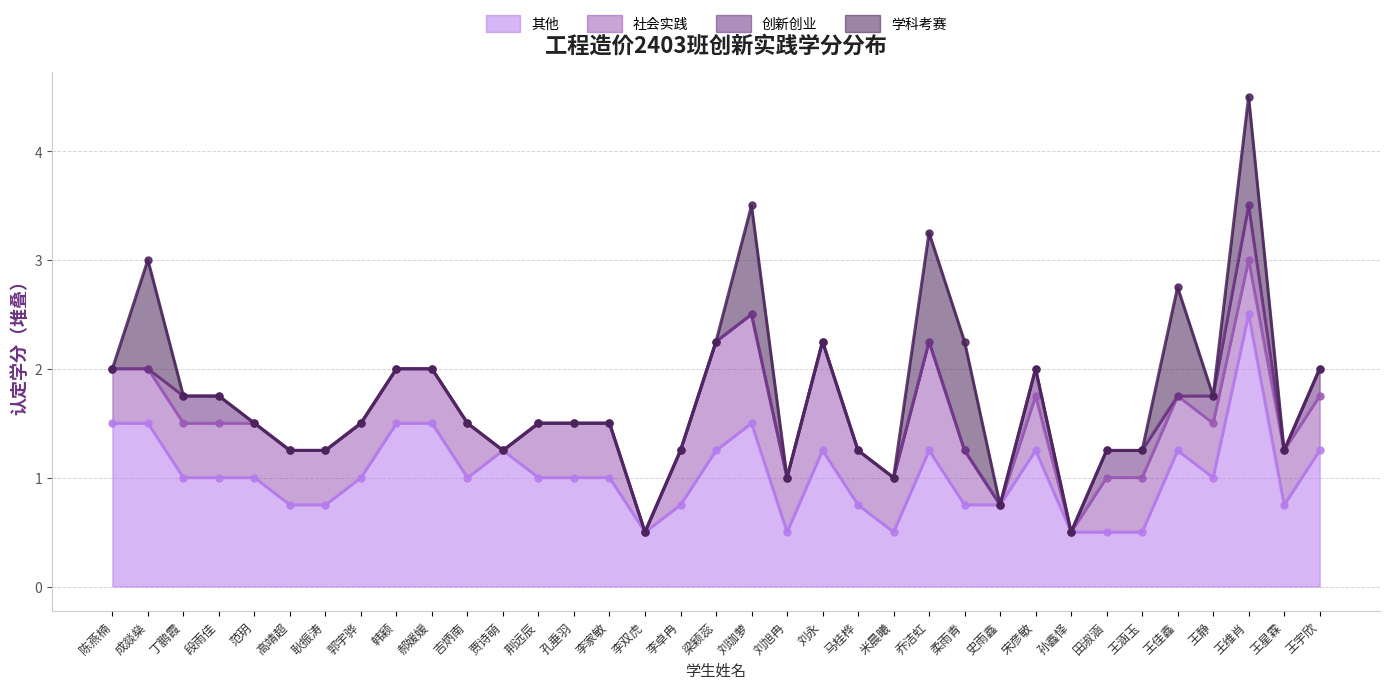

Which has a higher value, 韩颖 or 陈燕楠?

韩颖